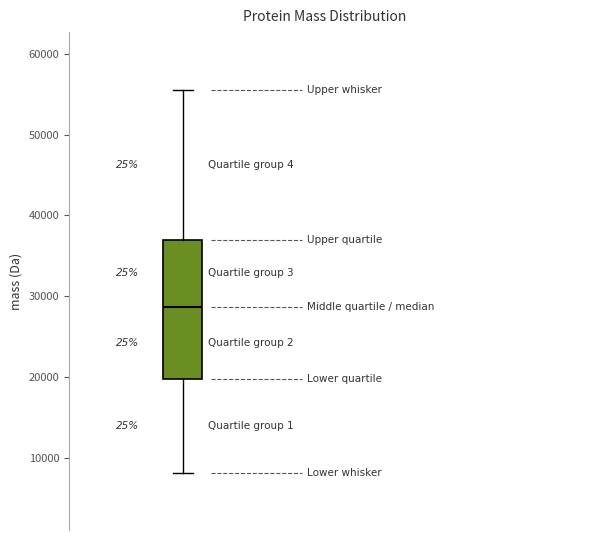

Transcribe this box plot: give where the median line is, the range the box spans, and where the two whiskers end, as read against the y-axis. The values are not printed on the chart, so give them approximately, as read against the axis.

median 29000, box 20000 to 37000, whiskers 8000 to 56000